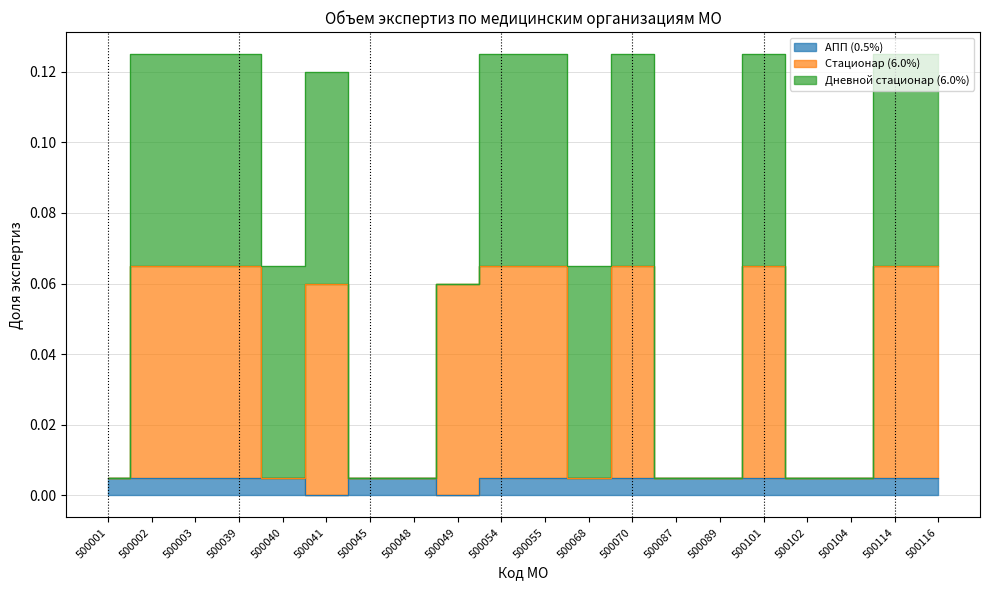

The value of АПП (0.5%) at 500048 is 0.0. True or false?

True